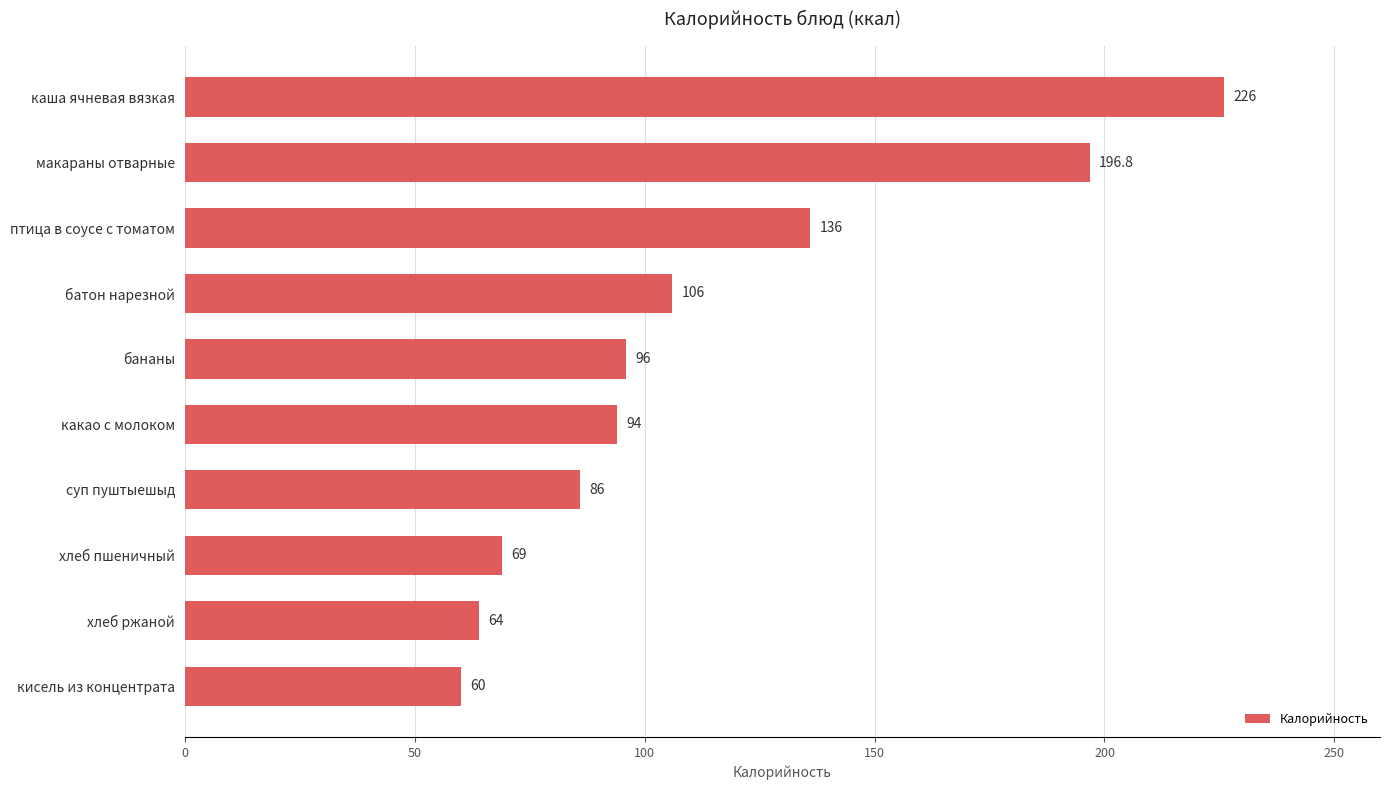

Which label corresponds to the largest value in the chart?

каша ячневая вязкая